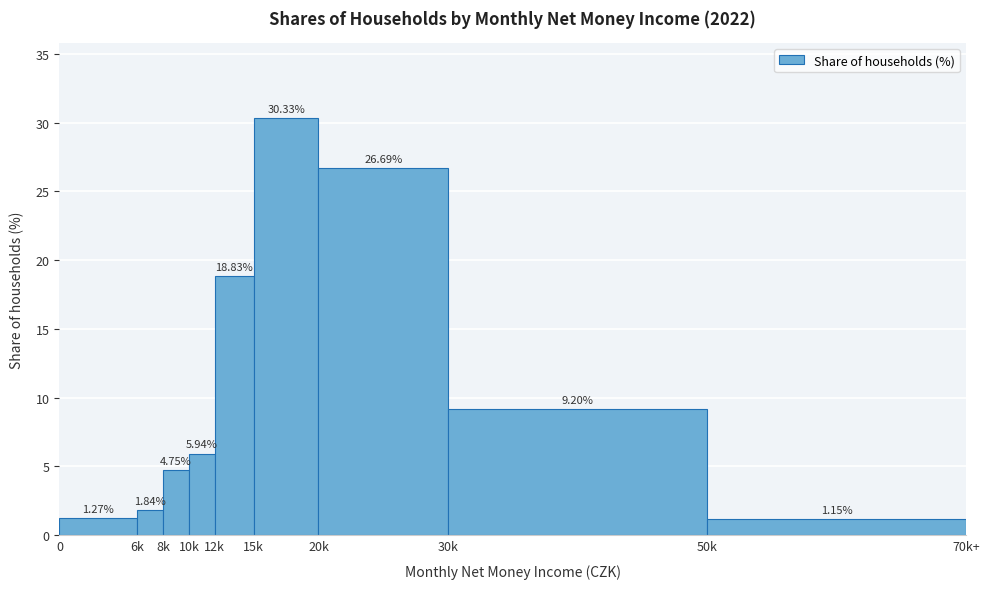

What is the sum of all values?

100.0